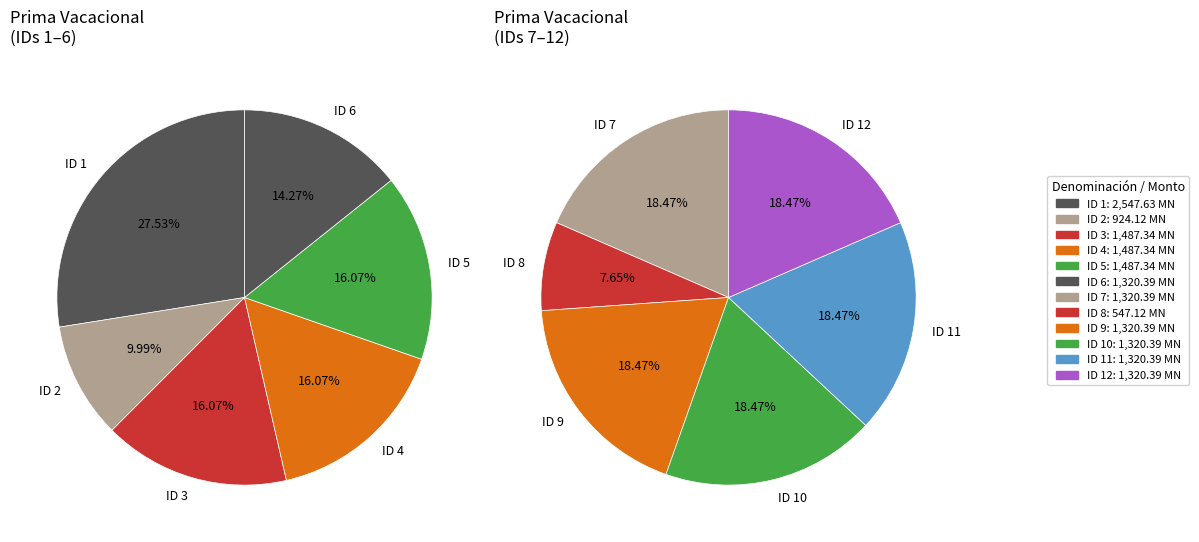

Is 10 the majority of the pie?

No